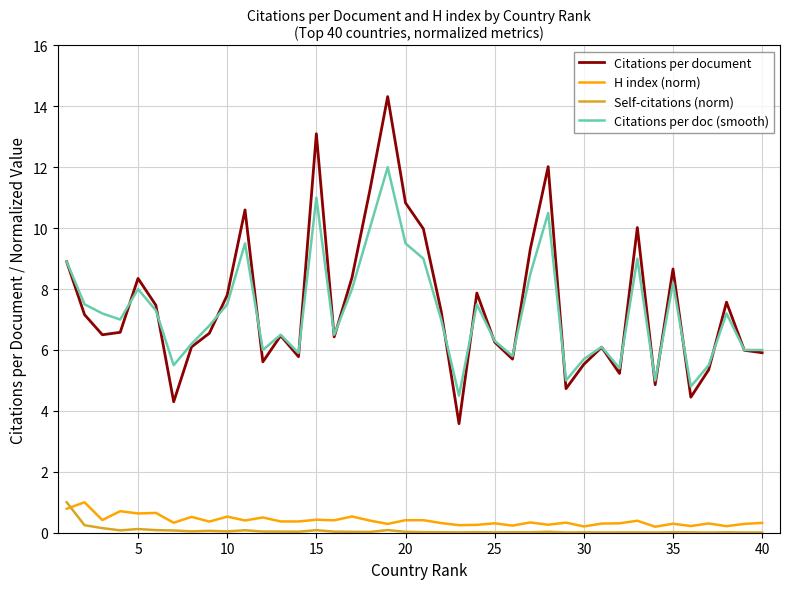

True or false: H index (norm) and Citations per doc (smooth) intersect in this chart.

False